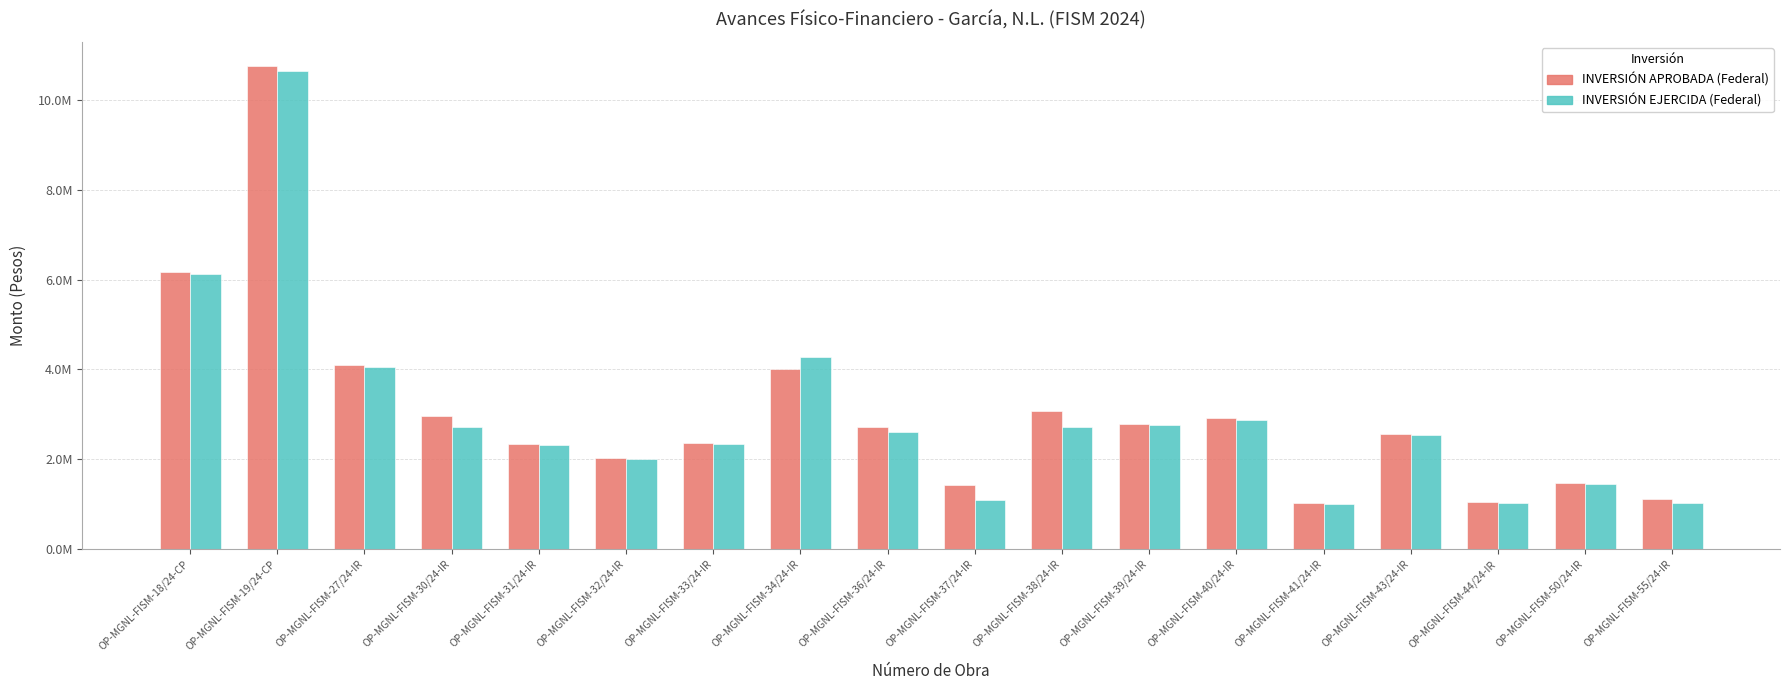

Rank the series by their average value, from highest to lowest.

INVERSIÓN APROBADA (Federal), INVERSIÓN EJERCIDA (Federal)